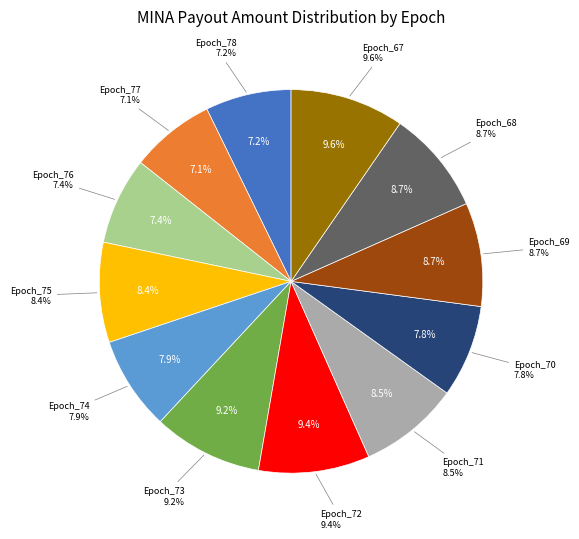

Count the number of slices in the pie.

12